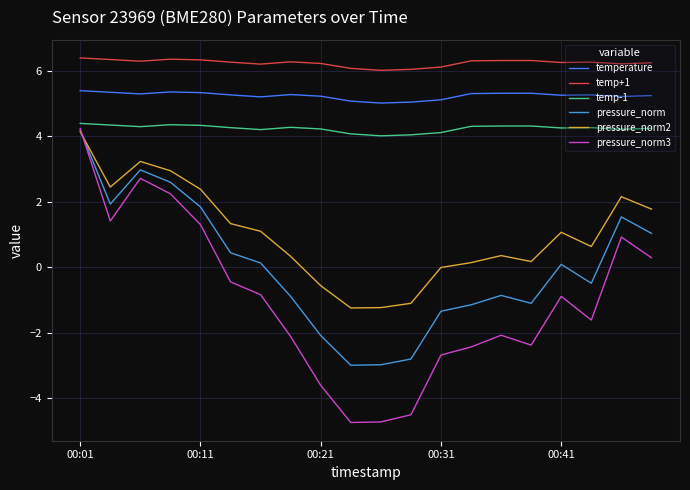

What is the average value of the pressure_norm2 series?

1.0